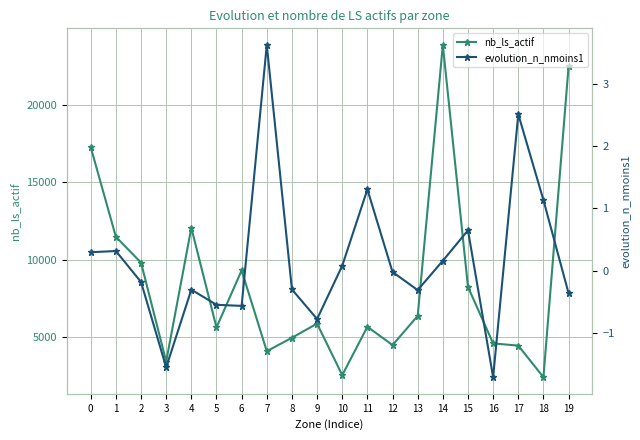

What are all the series names shown in the legend?

nb_ls_actif, evolution_n_nmoins1